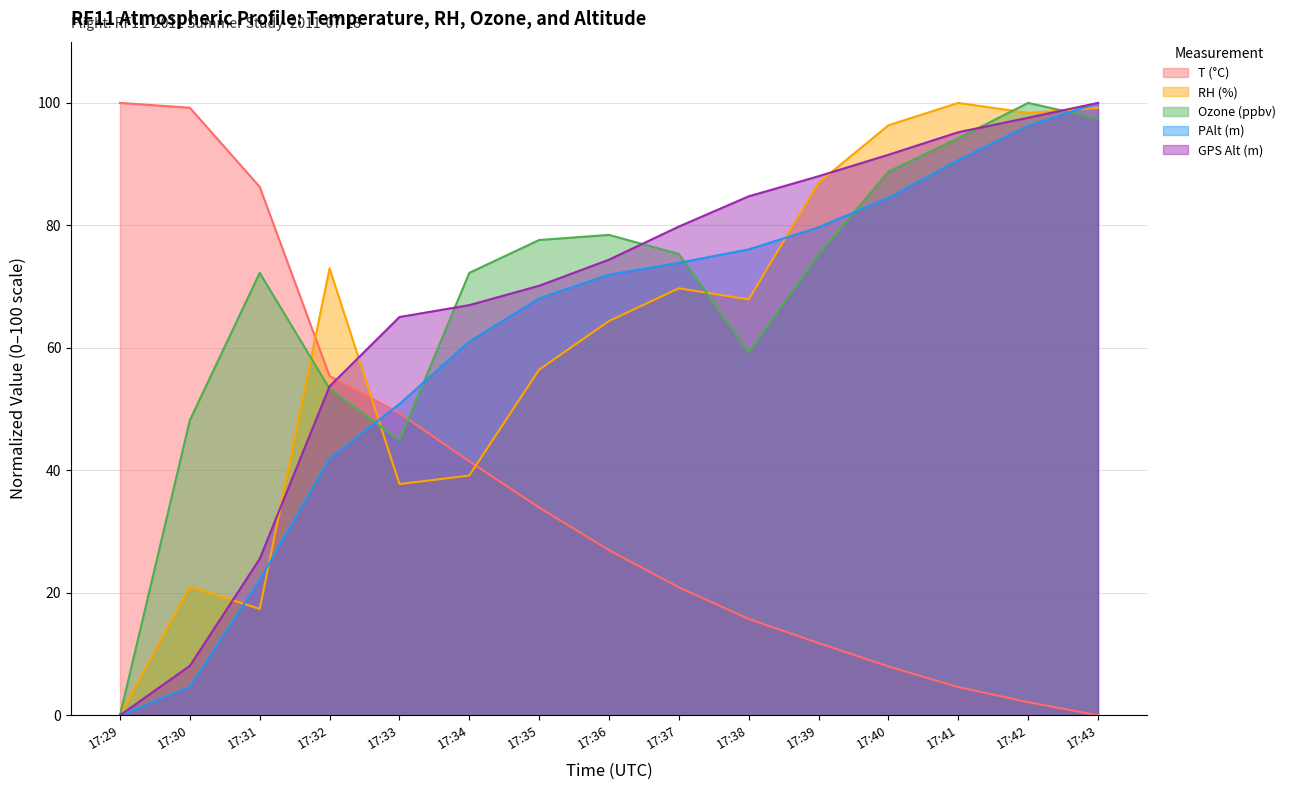

What is the value of the T (°C) point at the 2nd from the left?

99.2